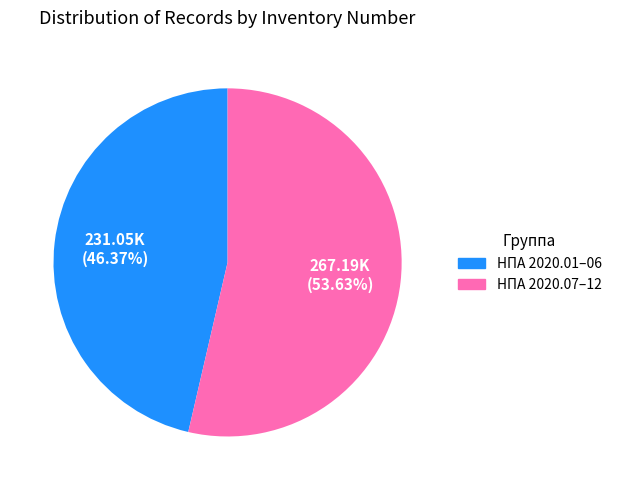

To the nearest percent, what is the average slice percentage?

50%